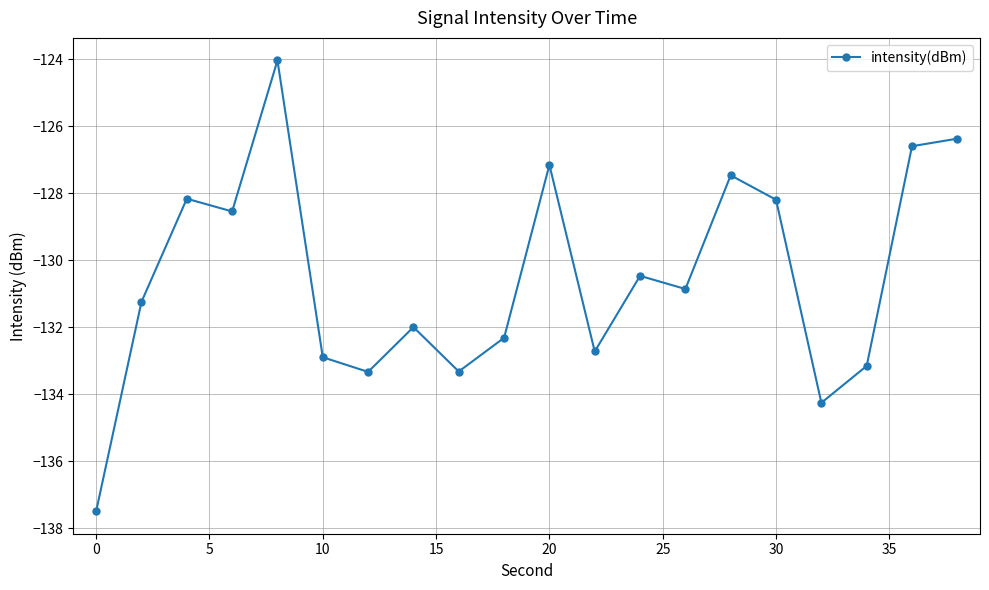

What is the greatest value displayed?

-124.0